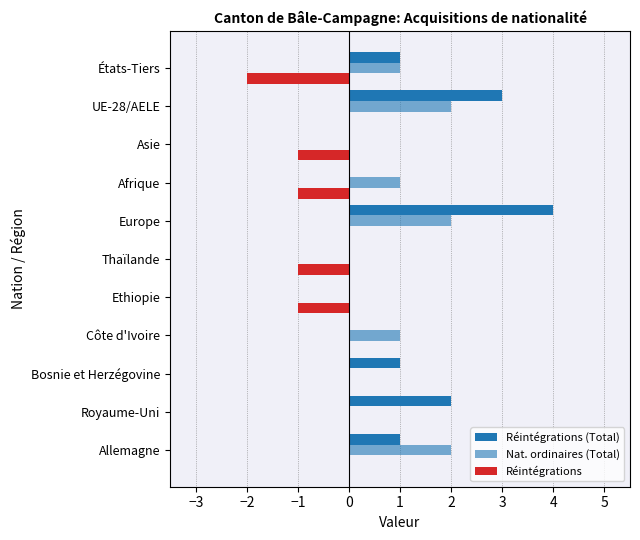

Reading left to right, list all the values displayed in this chart.

Réintégrations (Total): 1	2	1	0	0	0	4	0	0	3	1
Nat. ordinaires (Total): 2	0	0	1	0	0	2	1	0	2	1
Réintégrations: 0	0	0	0	-1	-1	0	-1	-1	0	-2